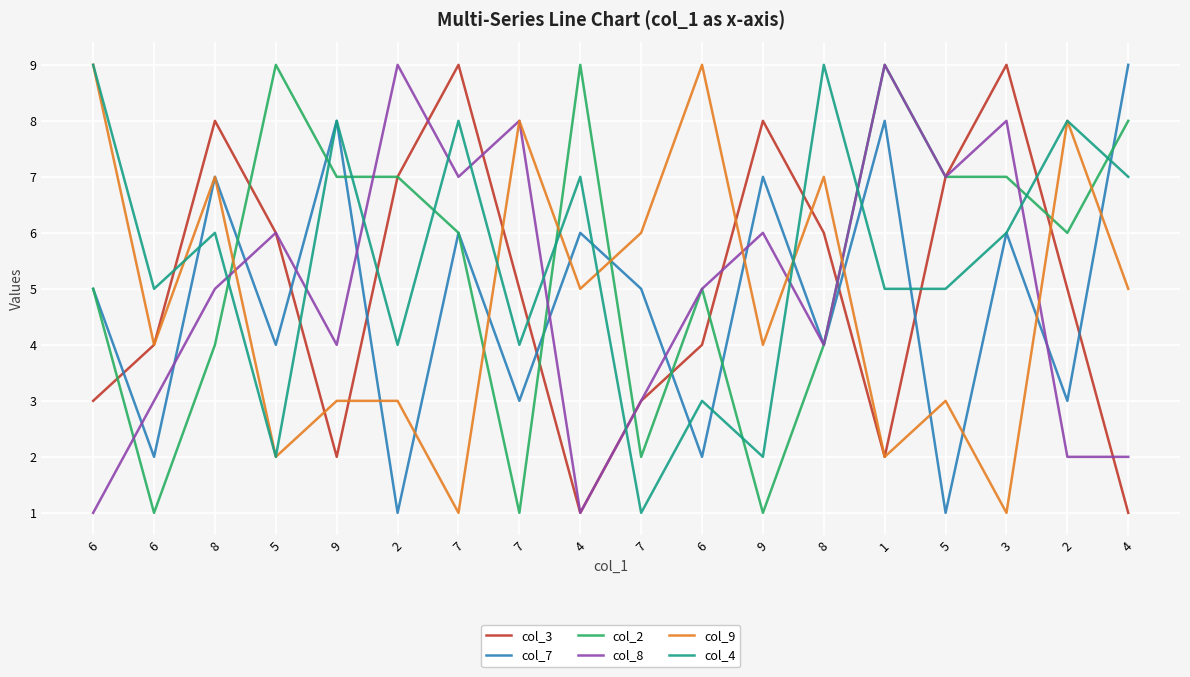

What are all the series names shown in the legend?

col_3, col_7, col_2, col_8, col_9, col_4